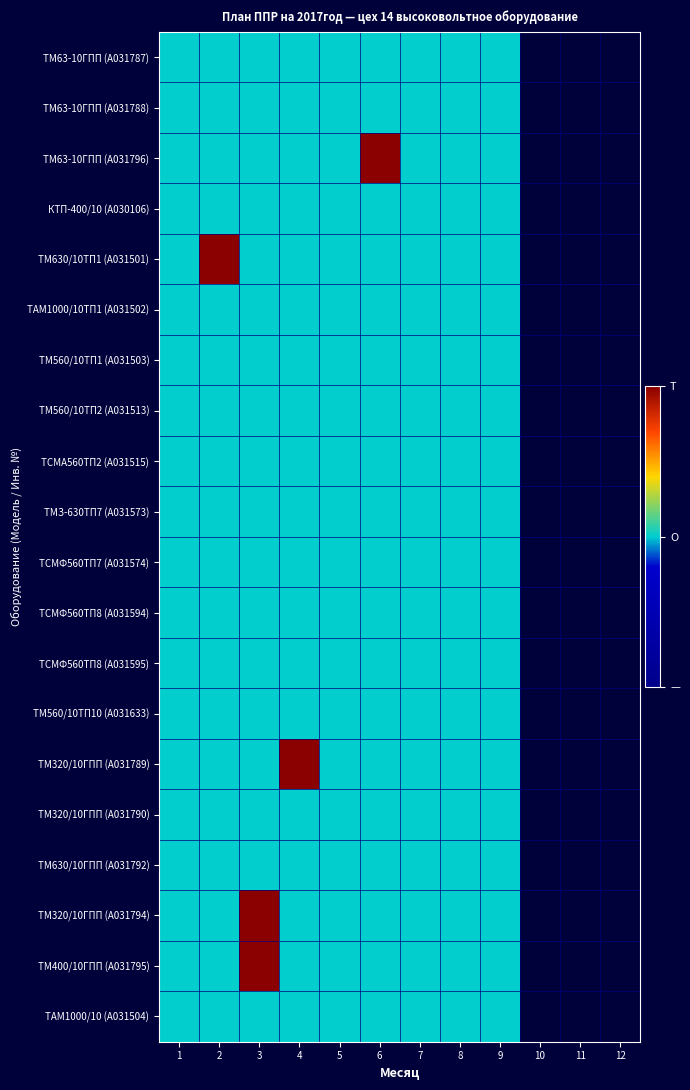

What is the maximum value shown in the chart?

2